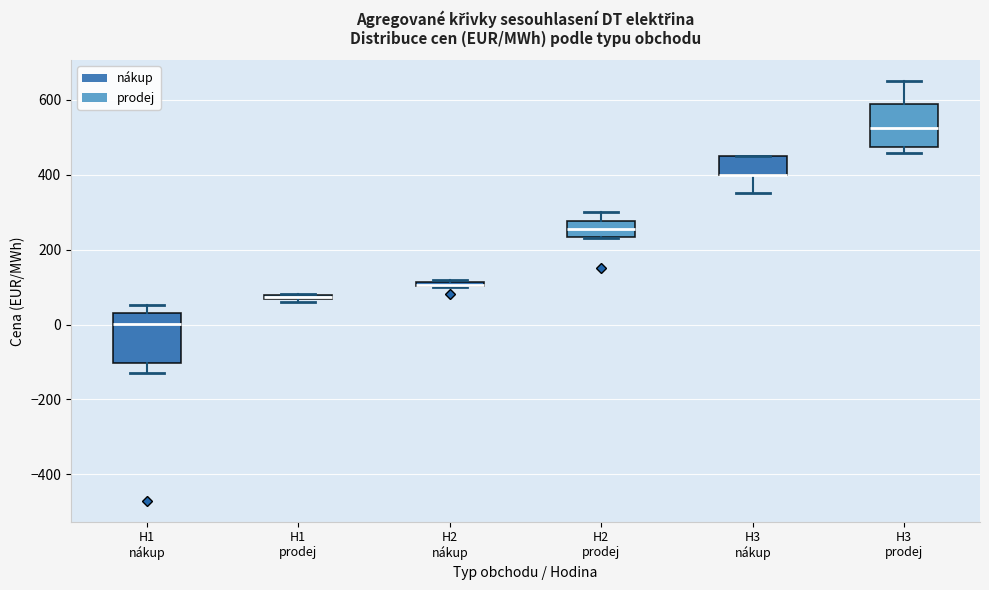

Where is the upper edge of the box for H3 nákup on the y-axis? The values are not printed on the chart, so give them approximately, as read against the axis.

460